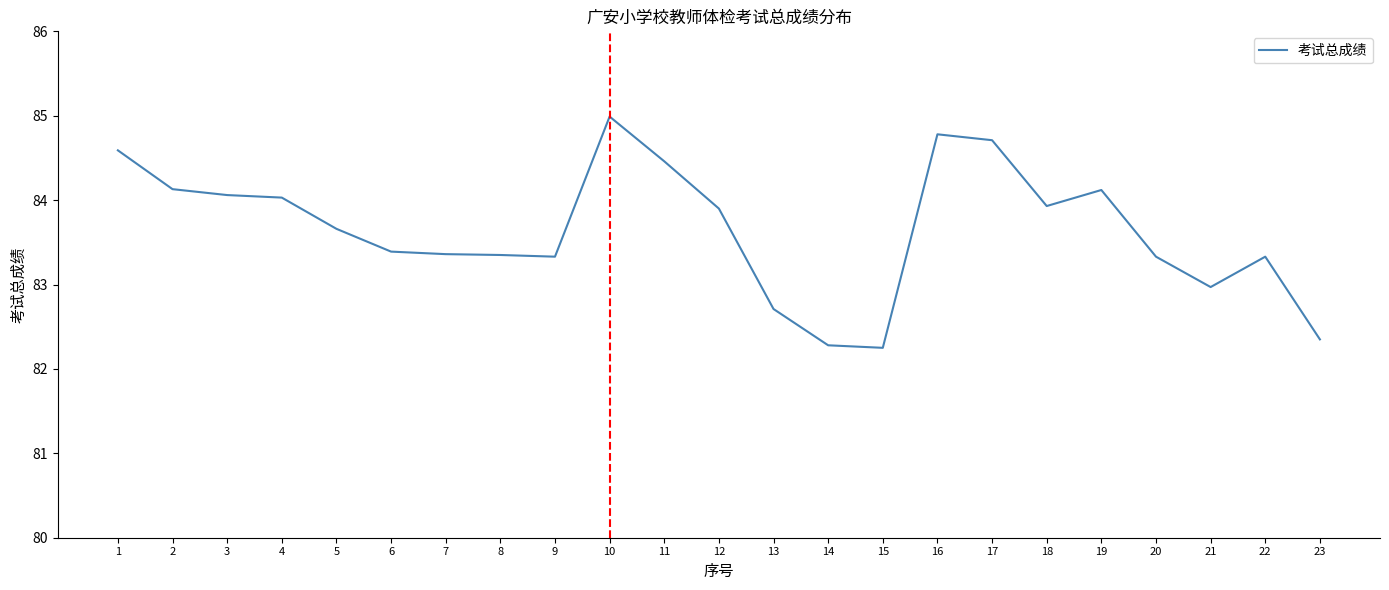

True or false: there are more than 0 points higher than both neighbors.

True